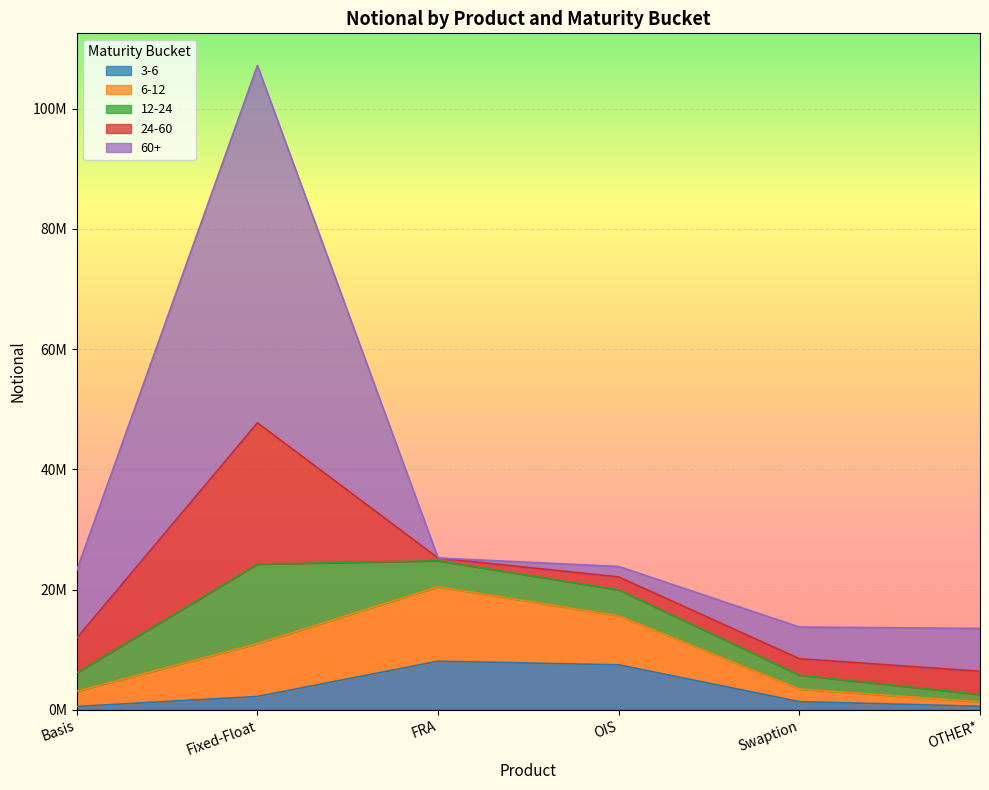

Reading right to left, transcribe all the data shown in this chart.

3-6: 580902	1356742	7477178	8079274	2210106	550508
6-12: 743489	2094041	8164453	12383391	8794809	2520764
12-24: 1219612	2309361	4305306	4333089	13230280	3077798
24-60: 3866601	2737391	2157818	452295	23509078	5777525
60+: 7125195	5269855	1739789	1562	59439999	11284873